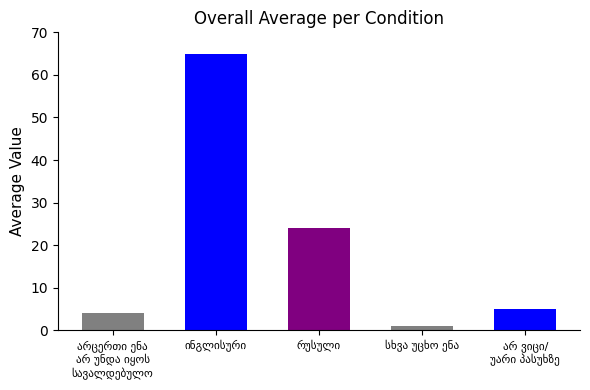

Where does the data first go above 5?

ინგლისური